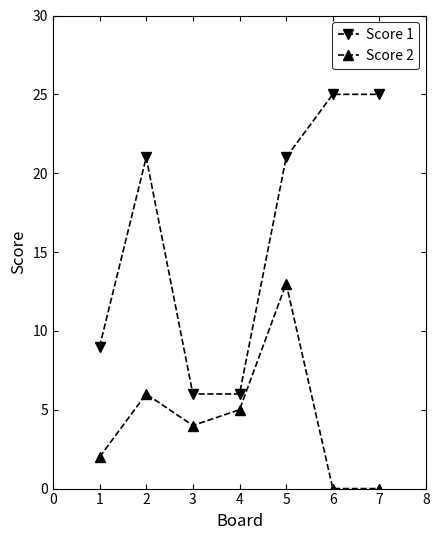

Rank the series at 3 from highest to lowest value.

Score 1, Score 2